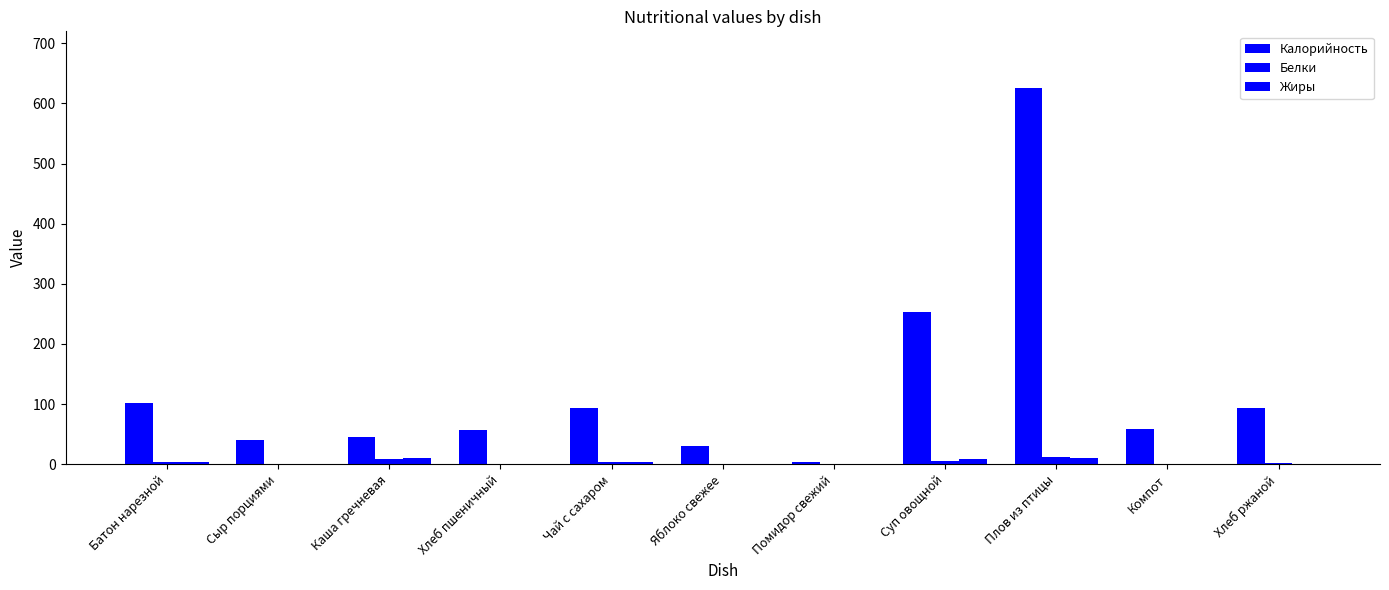

How many data points does each series have?

11